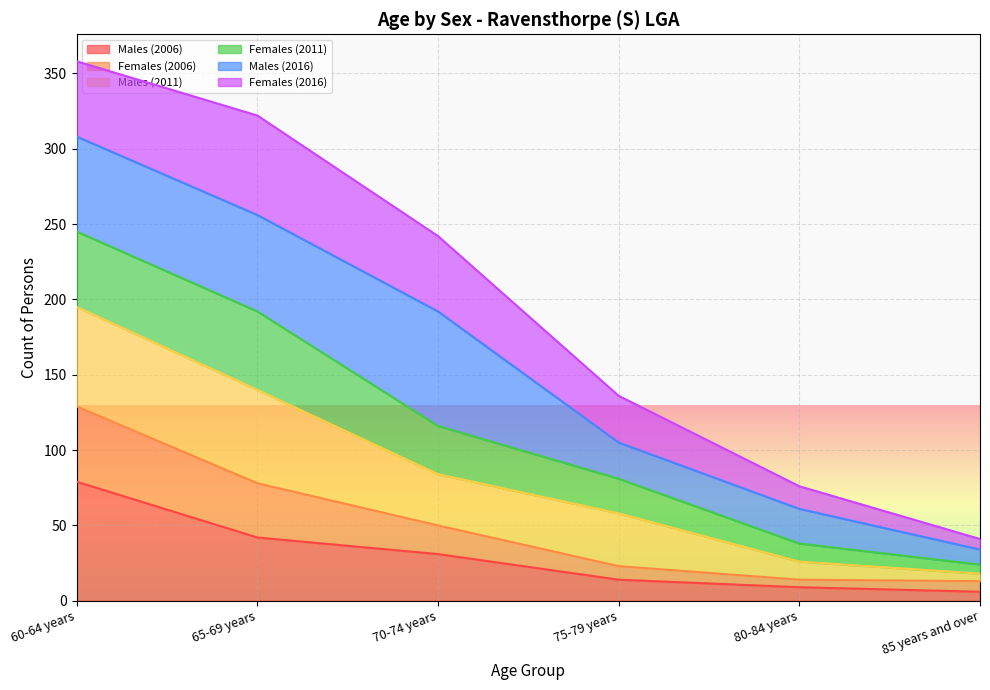

Is it true that Males (2006) equals 43 at 70-74 years?

False